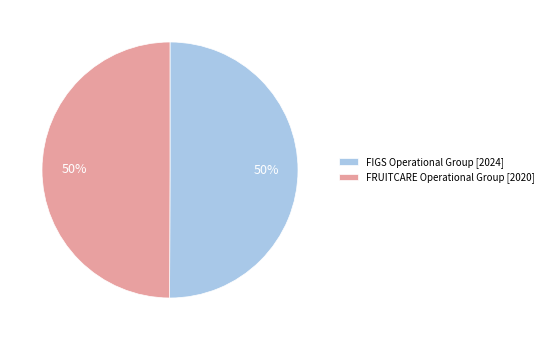

To the nearest percent, what is the average slice percentage?

50%